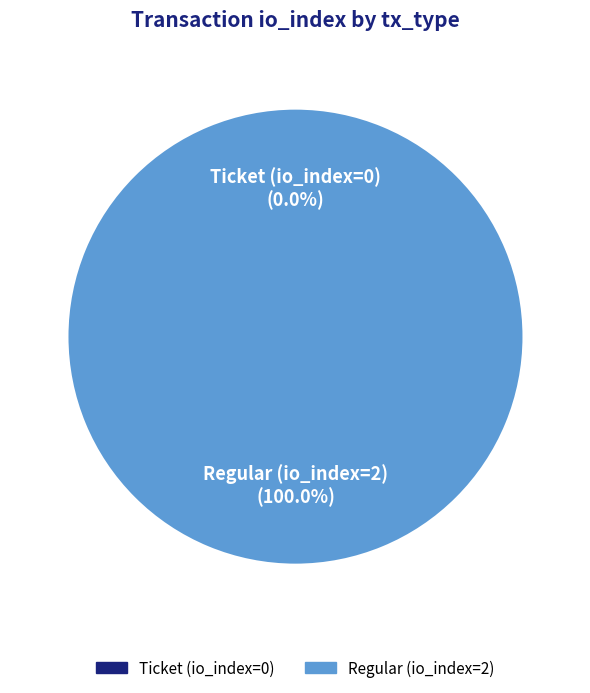

To the nearest percent, what portion does Regular (io_index=2) represent?

100%